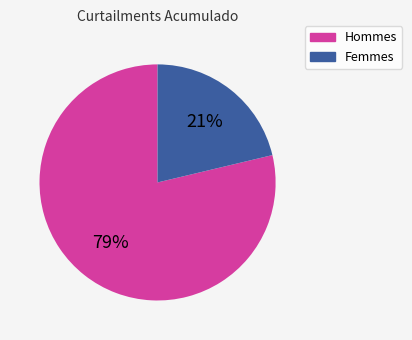

Is it true that Hommes is 66% of the pie?

False